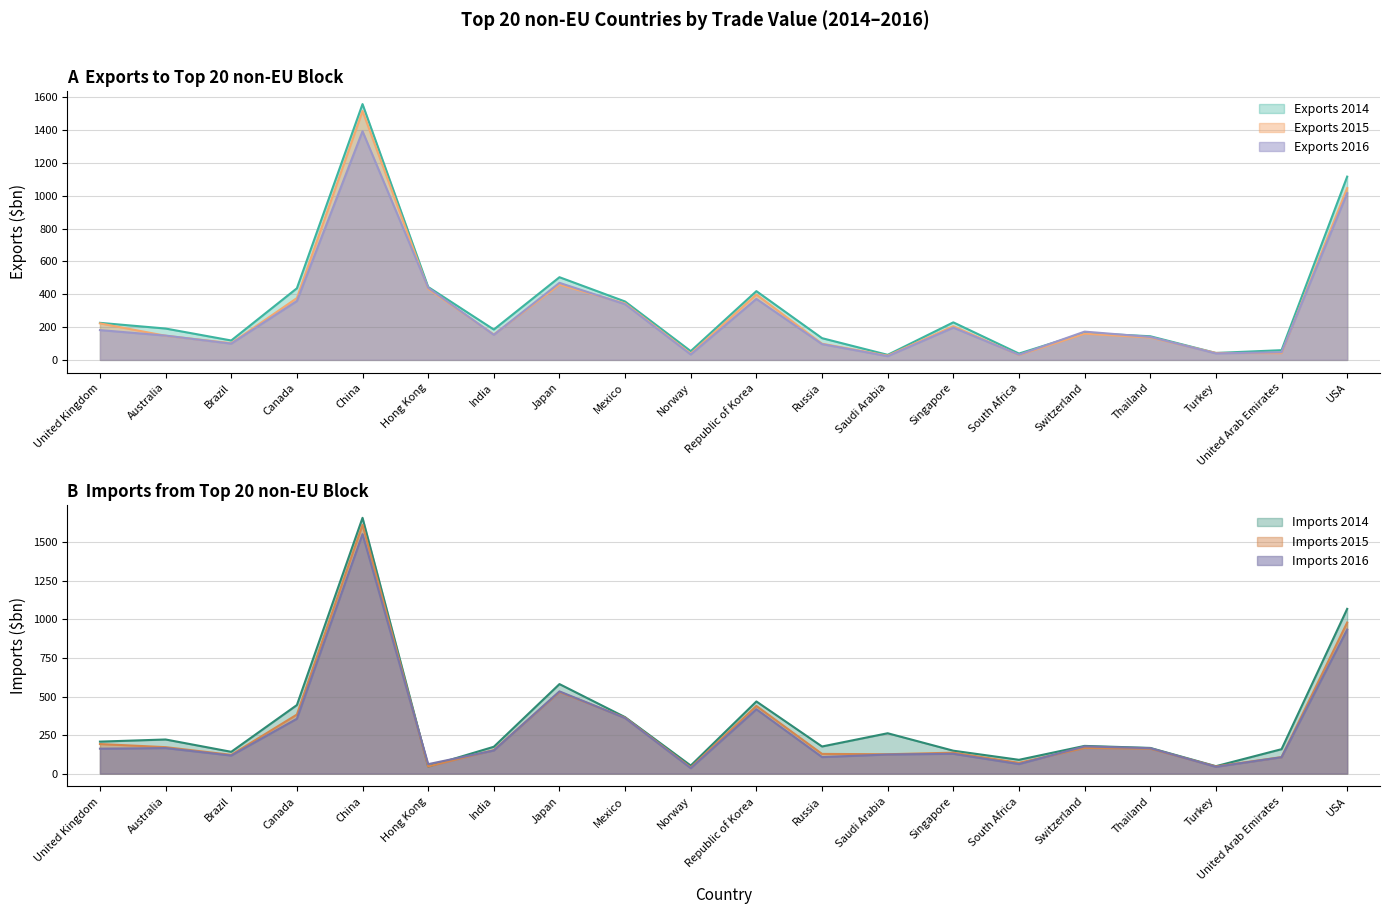

True or false: Exports 2014 ($bn) has more than 0 interior local peaks.

True